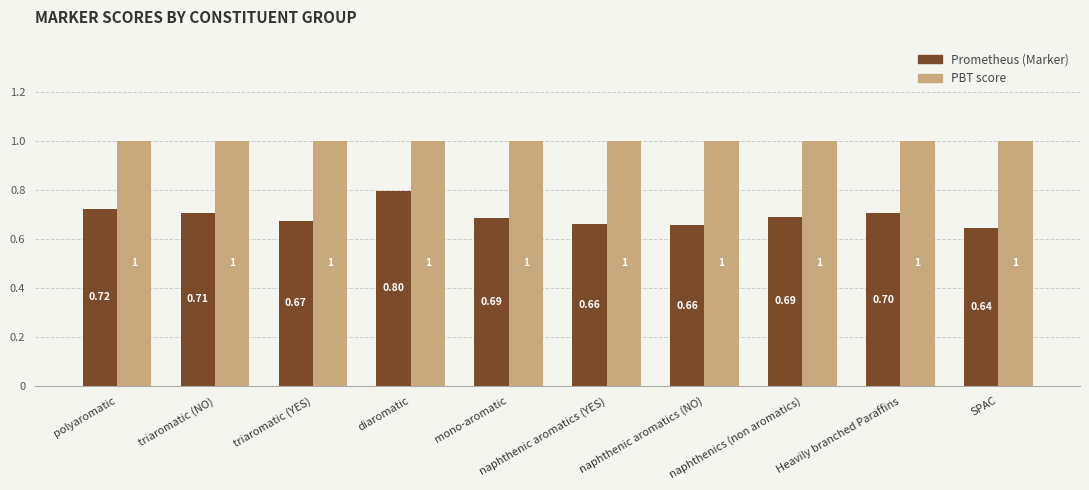

Which series has the widest spread of values?

Prometheus (Marker)